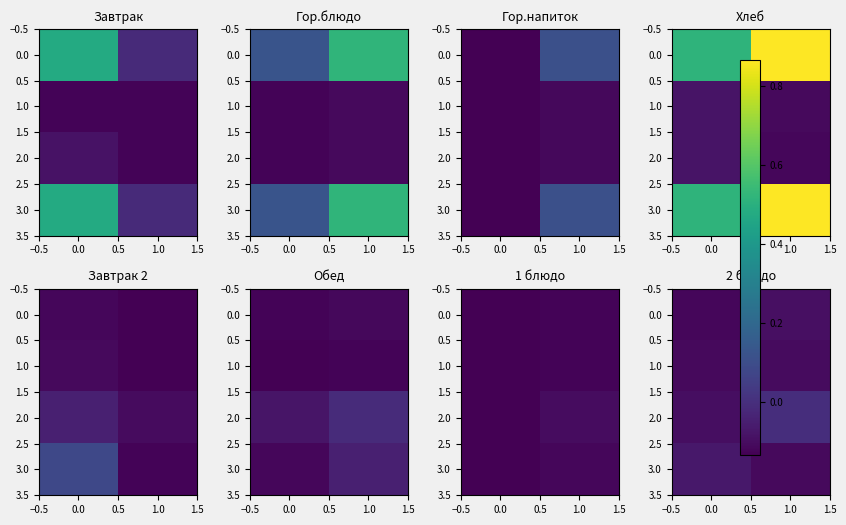

Is the value of 1.0 at 1.0 greater than the value of 2.0 at 1.0?

No